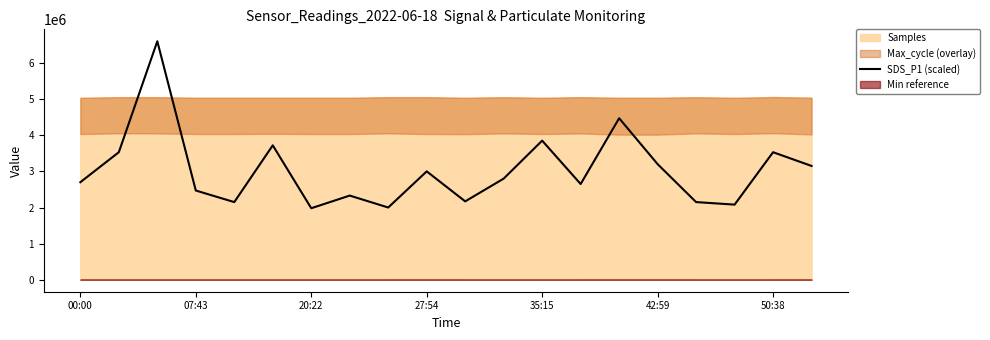

The value of SDS_P1 (scaled) at 42:59 is 4432424. True or false?

False